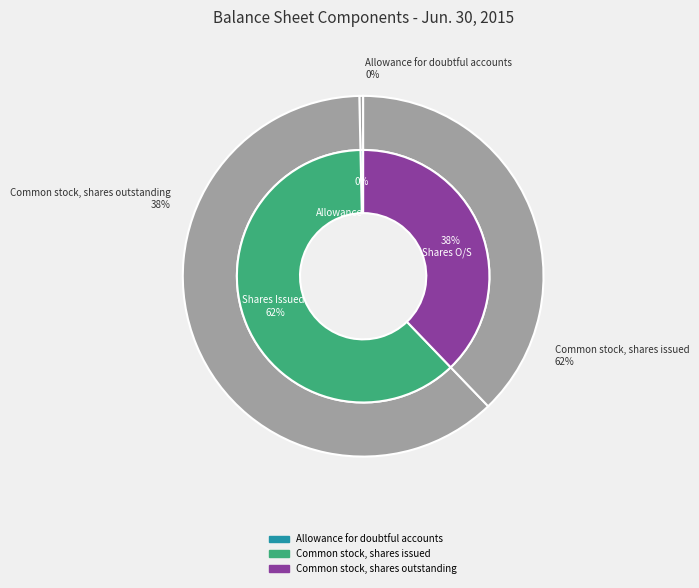

Do Allowance for doubtful accounts and Common stock, shares outstanding together represent more than half of the pie?

No